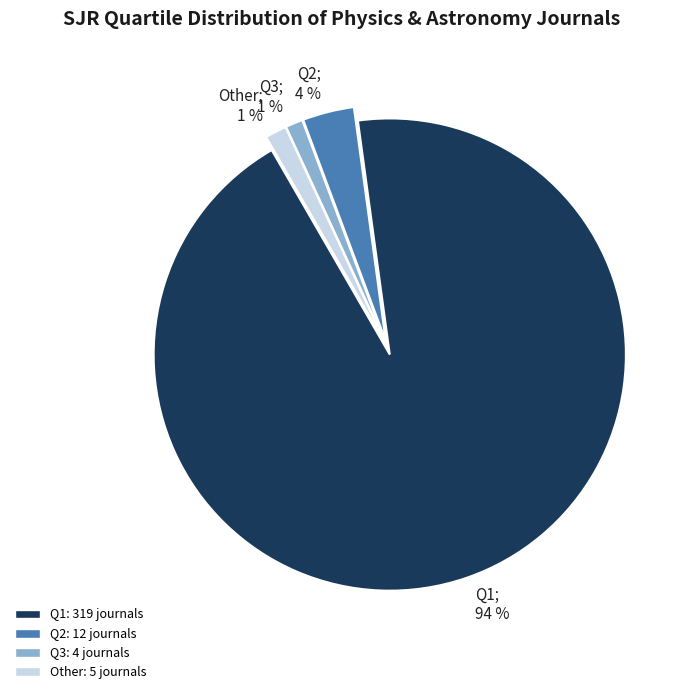

The Q2 slice represents 18% of the pie. True or false?

False